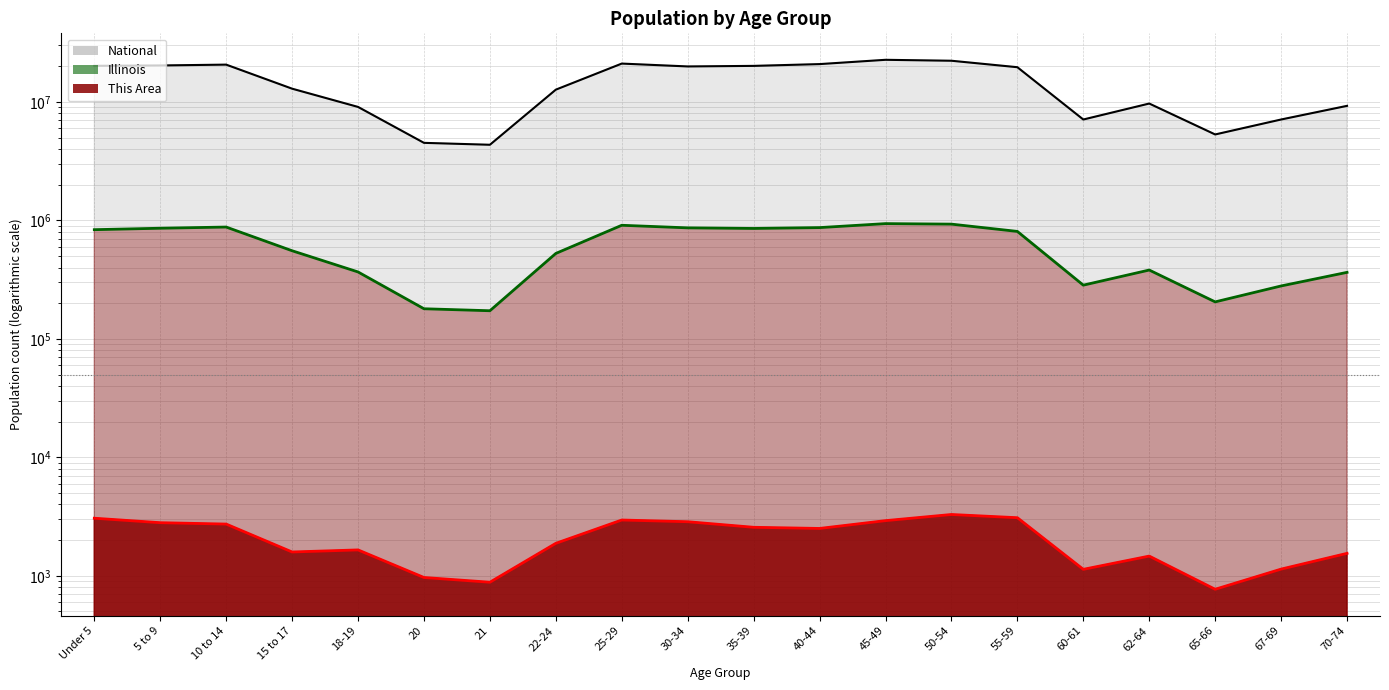

At which label does National reach its peak?

45-49